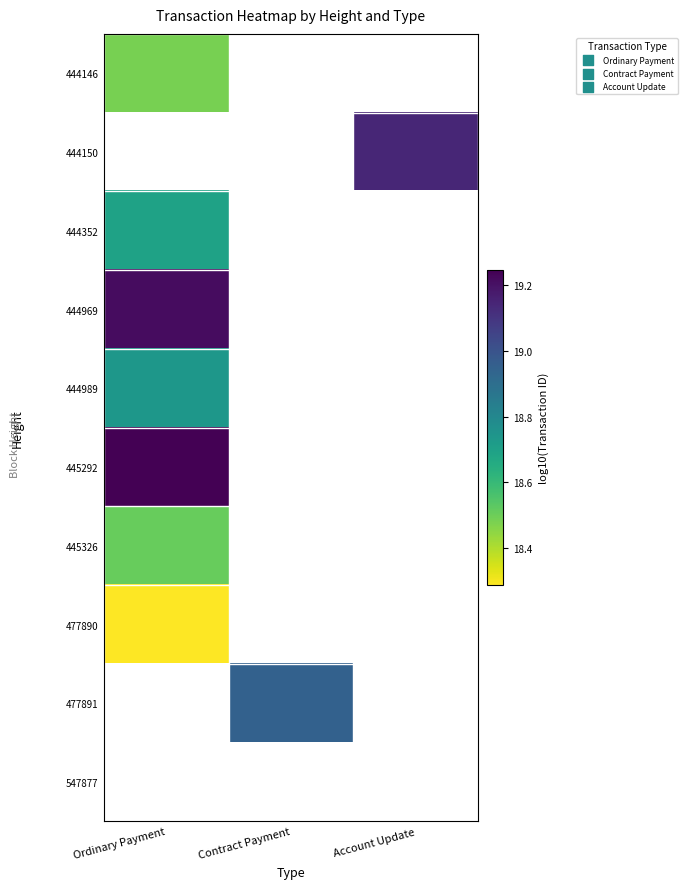

The 444146 series shows 18.5 at Ordinary Payment. True or false?

True